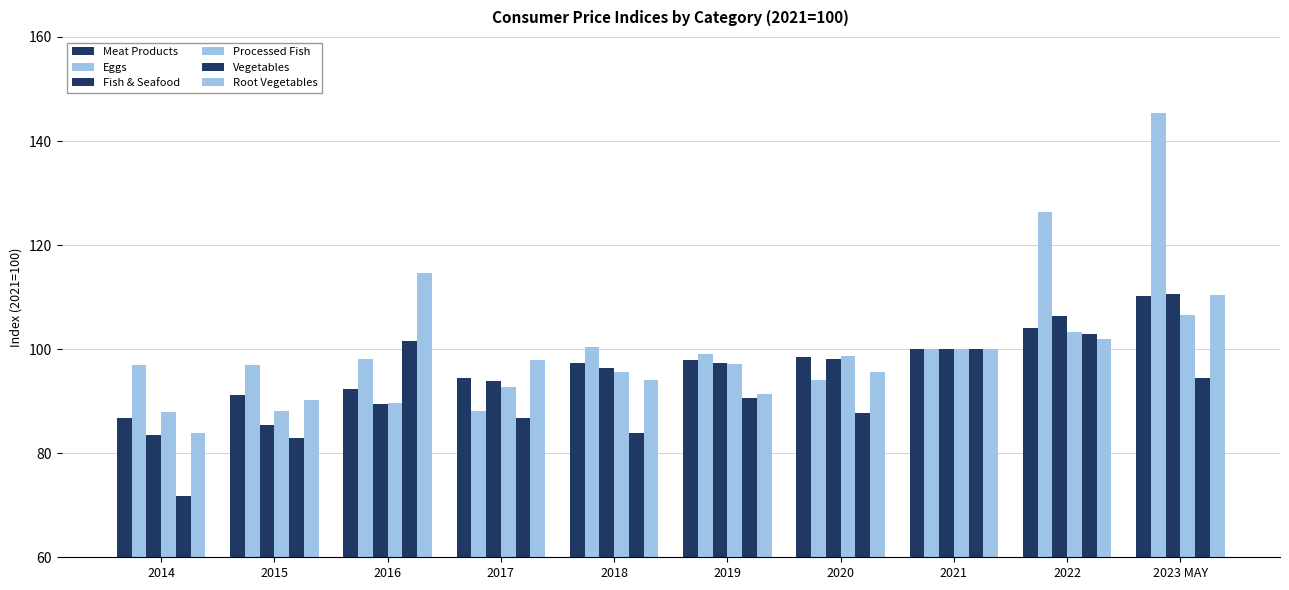

Which series has the widest spread of values?

Eggs